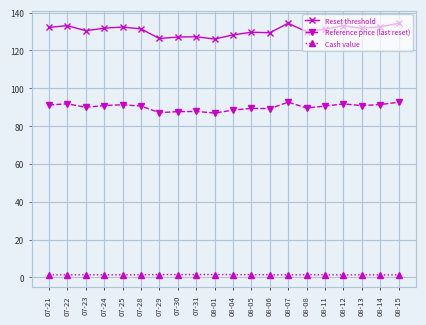

At 08-07, list the series in order from largest to smallest.

Reset threshold, Reference price (last reset), Cash value